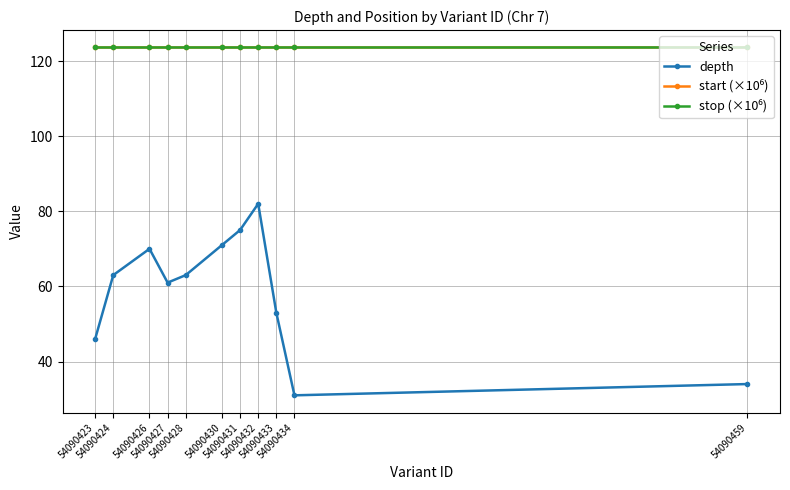

What is the greatest value displayed?

123.6